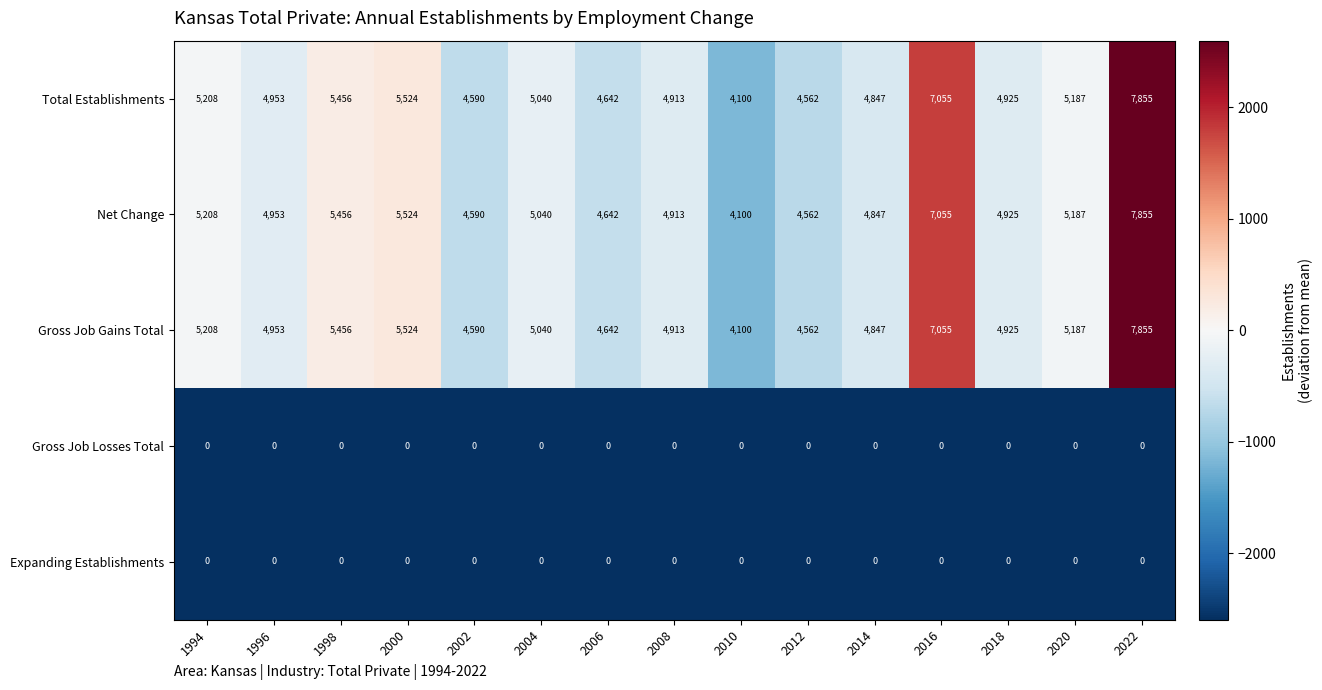

Rank the categories by Net Change value from highest to lowest.

2022, 2016, 2000, 1998, 1994, 2020, 2004, 1996, 2018, 2008, 2014, 2006, 2002, 2012, 2010